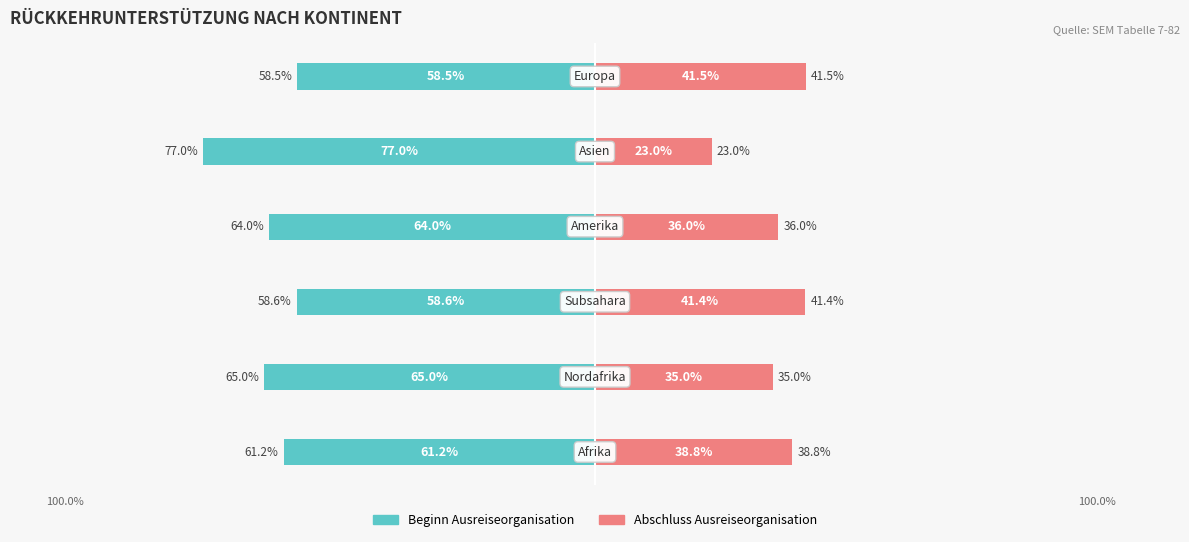

Does the chart contain stacked bars?

No